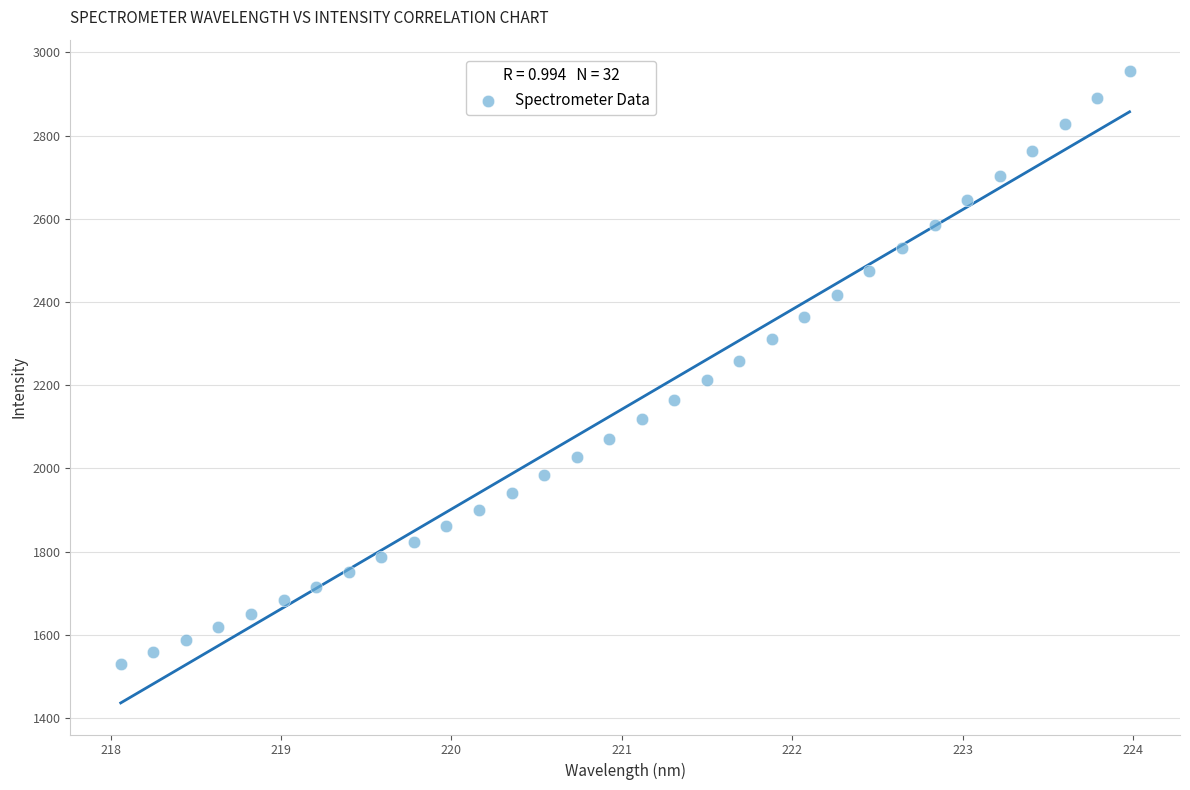

What is the range of X values (max minus min)?

5.9